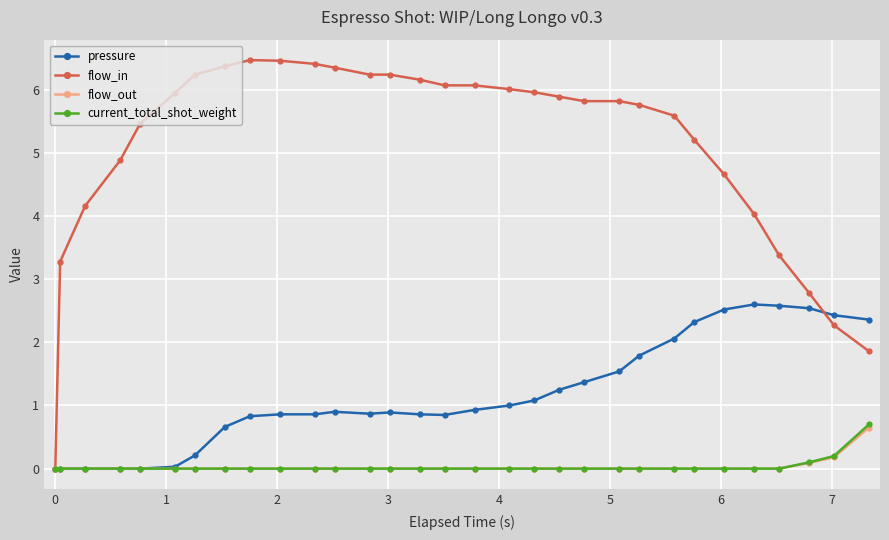

What is the highest value of the flow_out series?

0.7